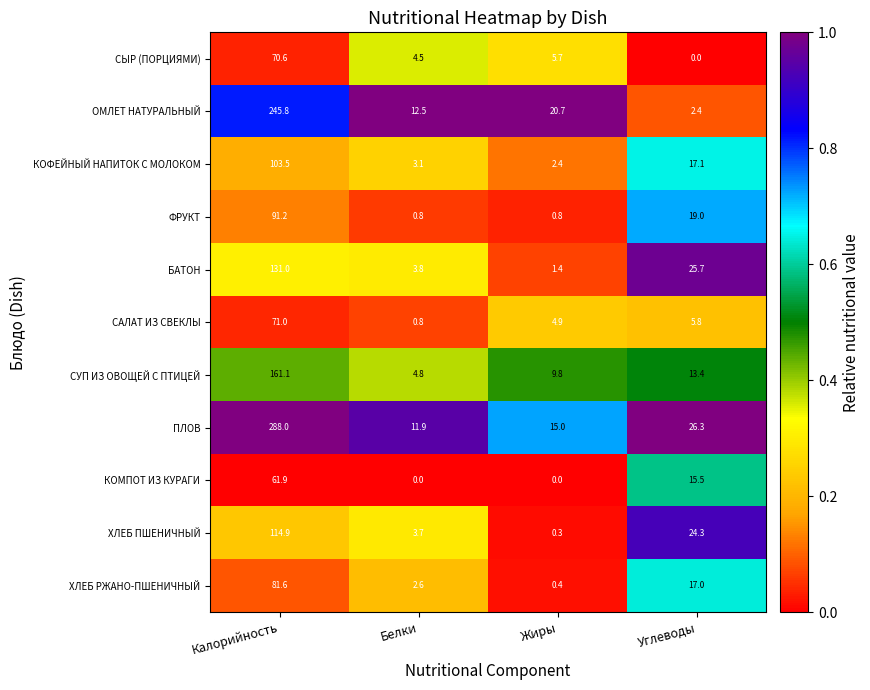

The value of КОФЕЙНЫЙ НАПИТОК С МОЛОКОМ at Углеводы is 27.4. True or false?

False